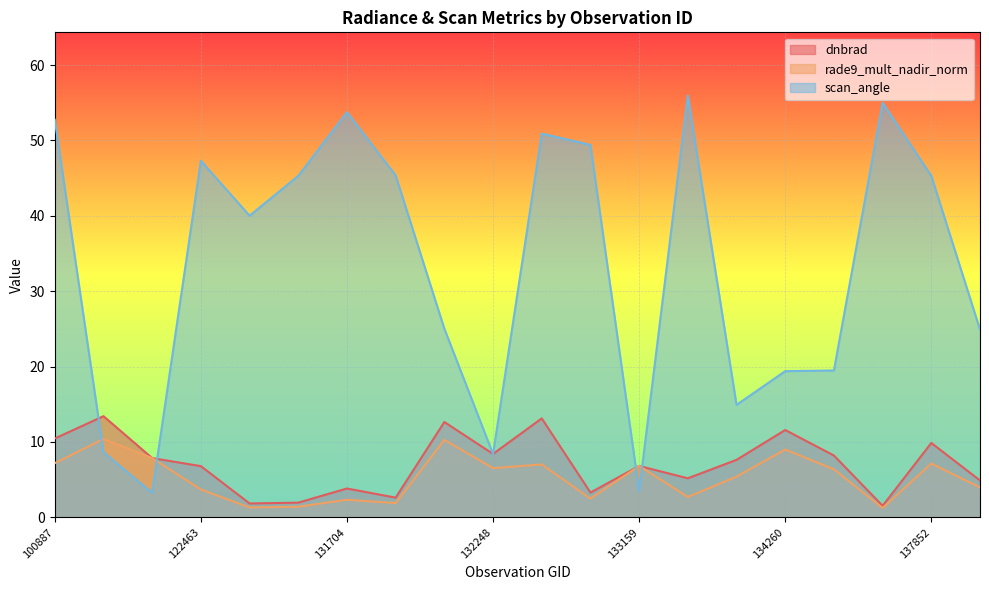

In rade9_mult_nadir_norm, how many points are higher than both neighbors (excluding endpoints)?

7